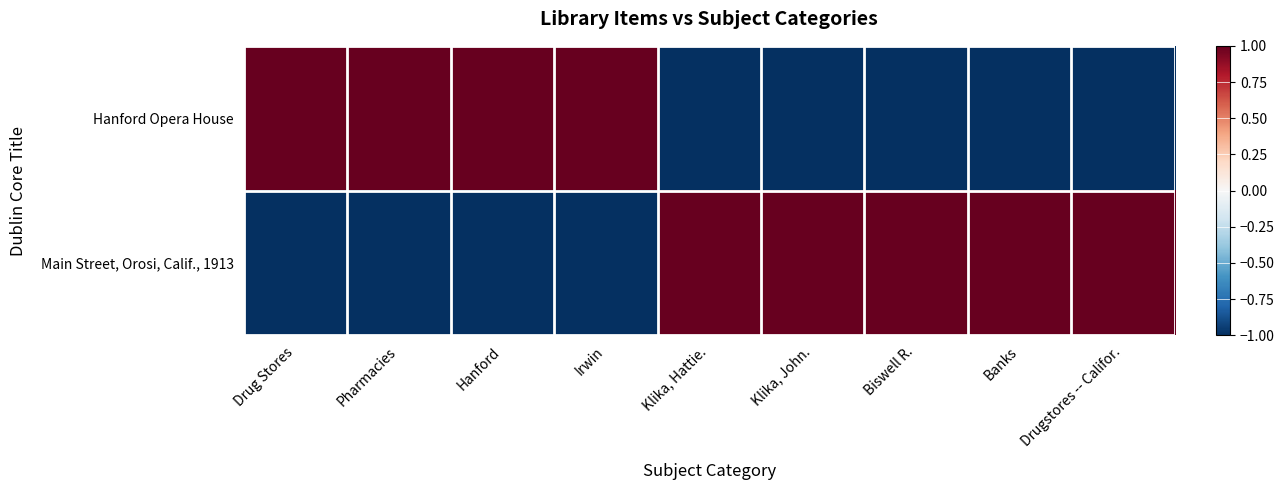

At which category is the sum across all series the highest?

Drug Stores